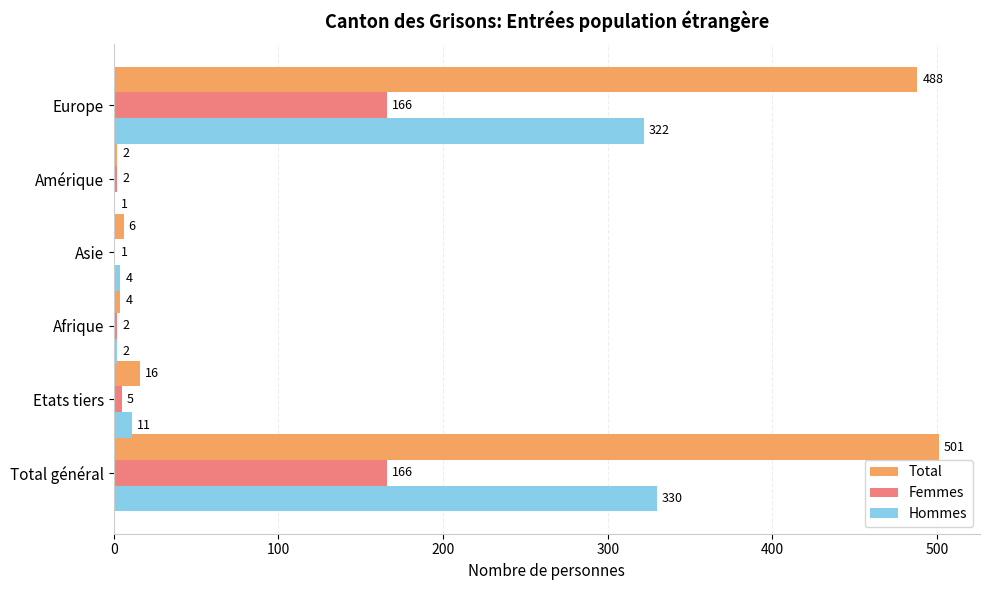

Between Total général and Amérique, which series saw the biggest shift?

Total